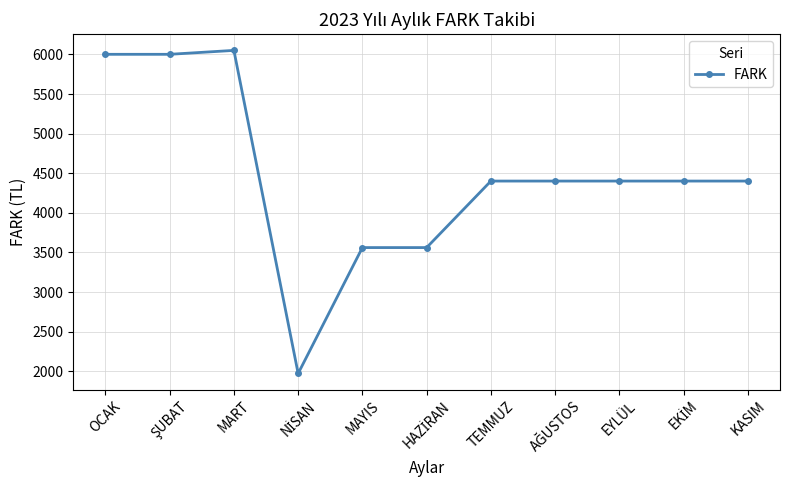

Approximately how many times larger is the value at TEMMUZ compared to MART?

0.7